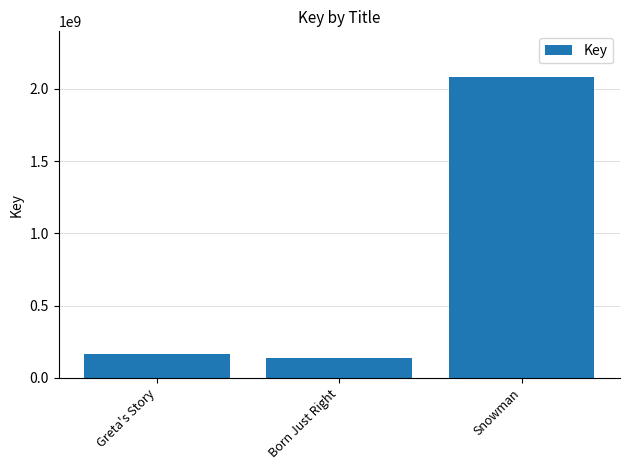

What is the difference between the maximum and minimum values?

1946545542